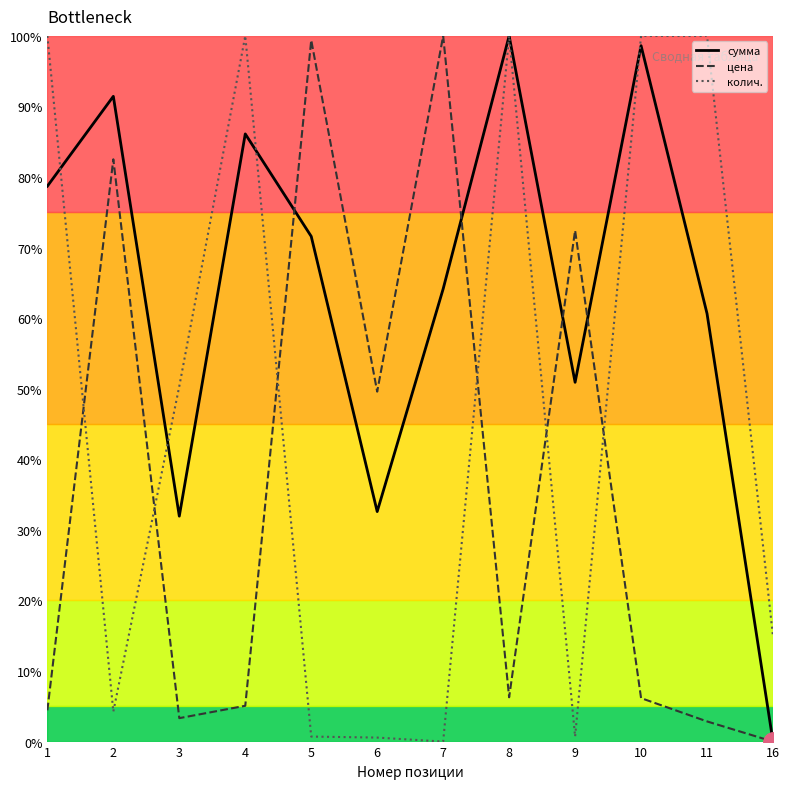

How many values in the сумма series are below 71?

6